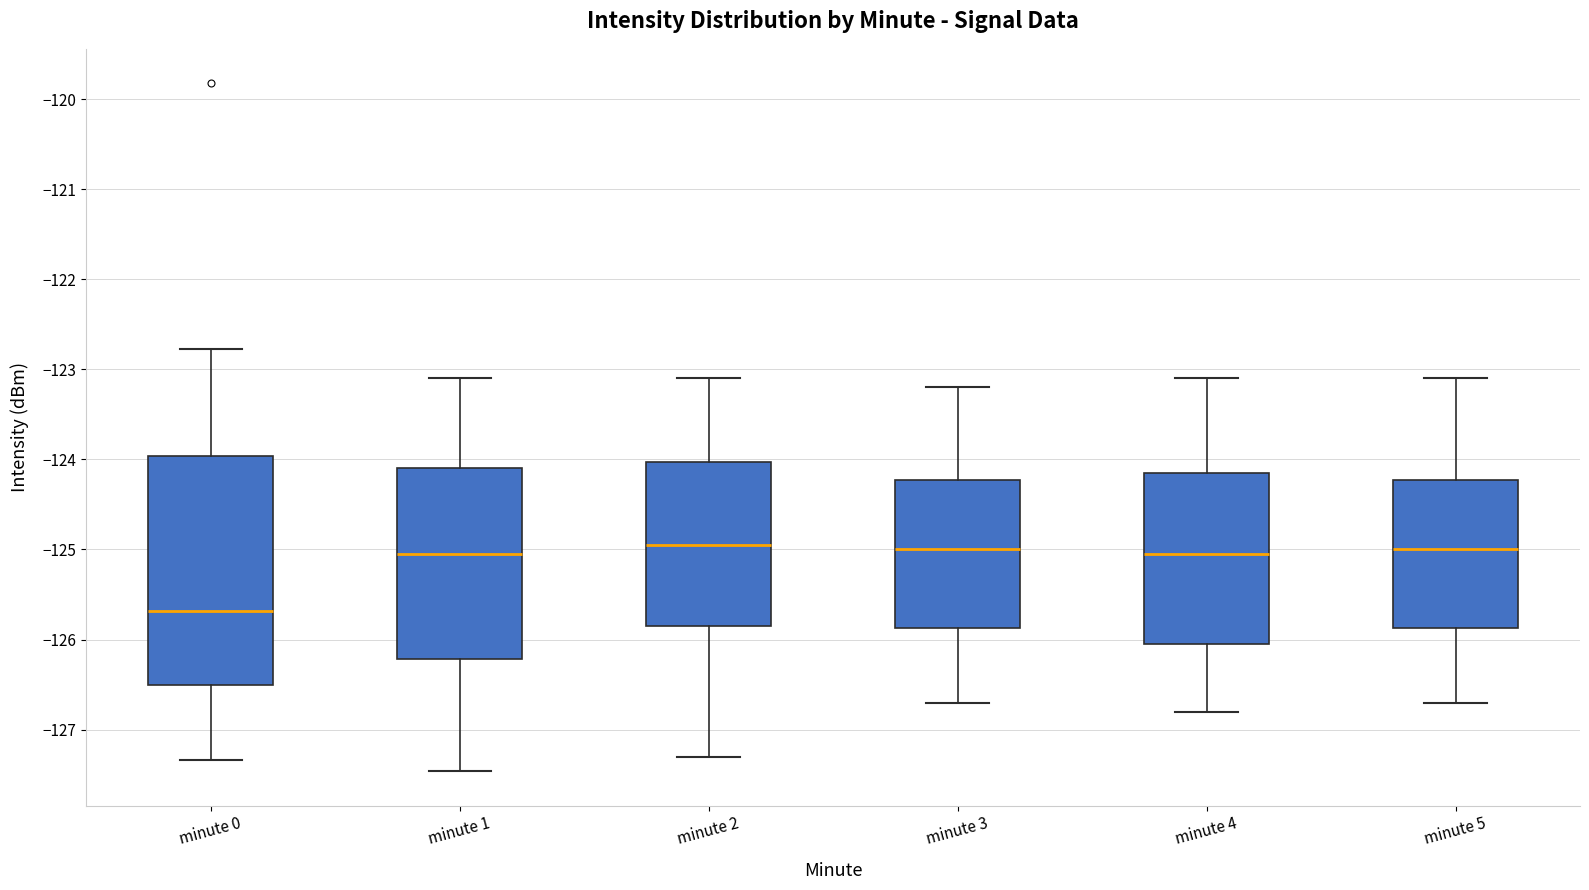

Reading left to right, transcribe this box plot: for each box, give where its median line is, the range the box spans, and where its two whiskers end, as read against the y-axis. The values are not printed on the chart, so give them approximately, as read against the axis.

minute 0: median -125.7, box -126.5 to -124.0, whiskers -127.3 to -122.8
minute 1: median -125.0, box -126.2 to -124.1, whiskers -127.5 to -123.1
minute 2: median -124.9, box -125.8 to -124.0, whiskers -127.3 to -123.1
minute 3: median -125.0, box -125.9 to -124.2, whiskers -126.7 to -123.2
minute 4: median -125.0, box -126.0 to -124.1, whiskers -126.8 to -123.1
minute 5: median -125.0, box -125.9 to -124.2, whiskers -126.7 to -123.1